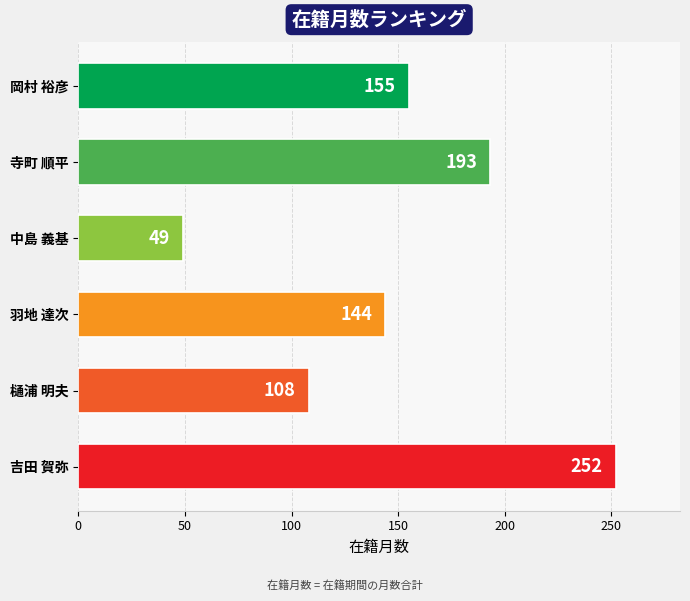

What is the minimum value shown in the chart?

49